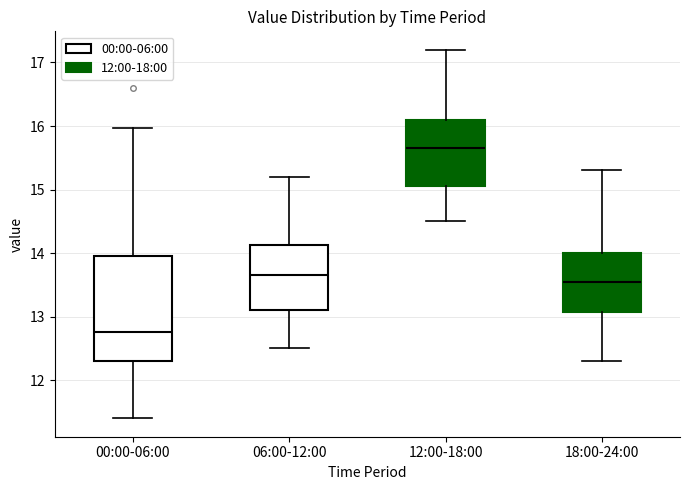

Reading left to right, read every box against the y-axis: the position of its median line, the range the box covers, and the ends of its whiskers. The values are not printed on the chart, so give them approximately, as read against the axis.

00:00-06:00: median 12.8, box 12.3 to 13.9, whiskers 11.4 to 16.0
06:00-12:00: median 13.7, box 13.1 to 14.1, whiskers 12.5 to 15.2
12:00-18:00: median 15.7, box 15.1 to 16.1, whiskers 14.5 to 17.2
18:00-24:00: median 13.6, box 13.1 to 14.0, whiskers 12.3 to 15.3